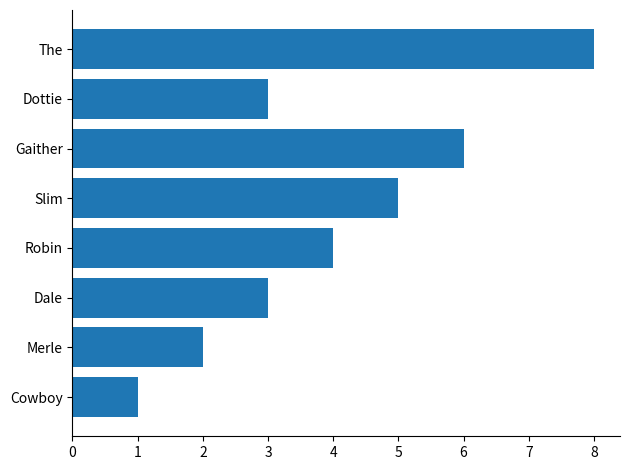

What is the average value?

4